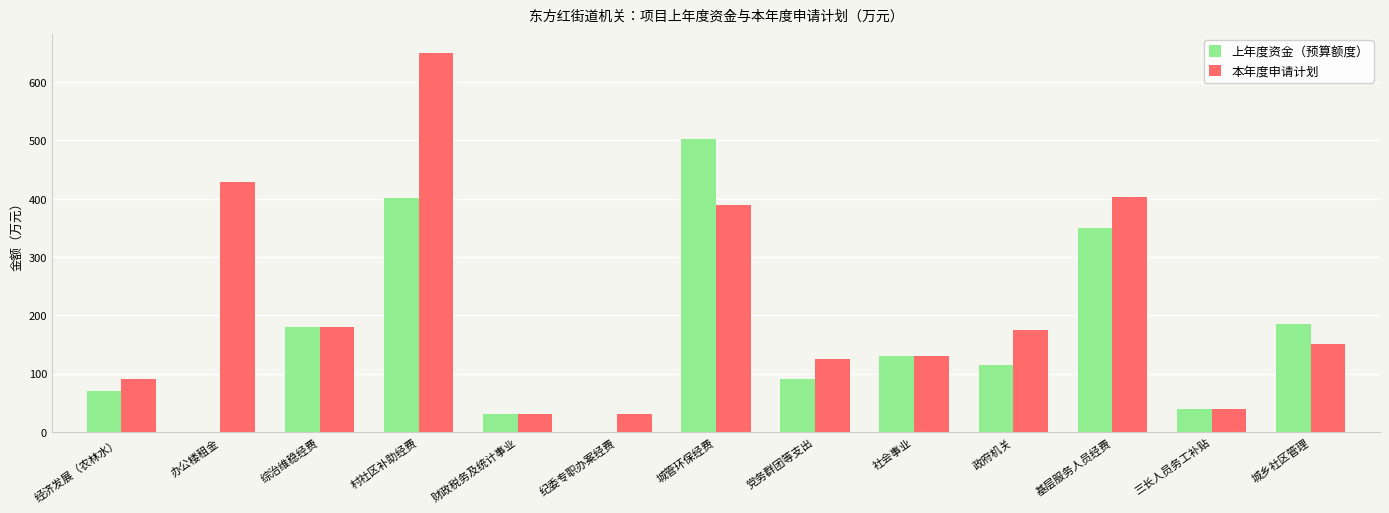

What is the sum of the 上年度资金（预算额度） values at 基层服务人员经费 and 办公楼租金?

349